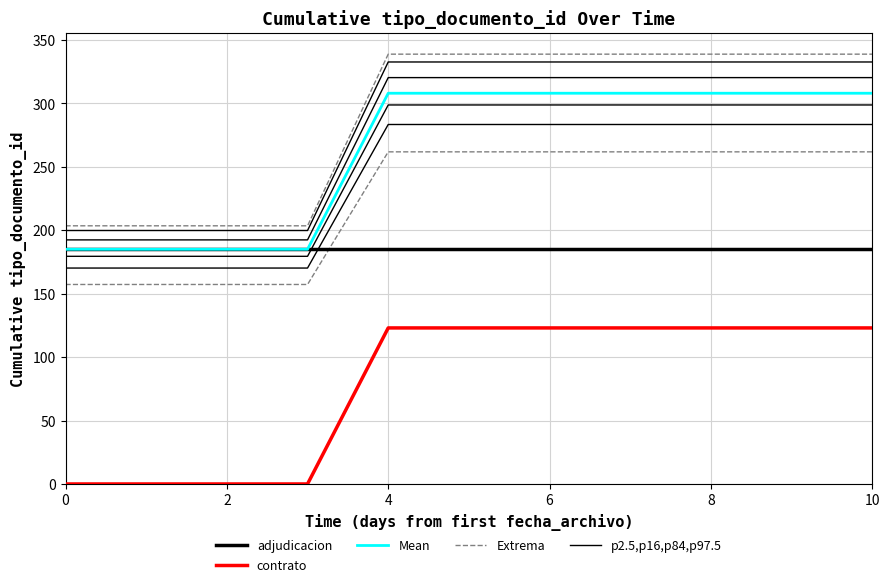

What is the value of the Extrema point at the 6th from the left?

261.8